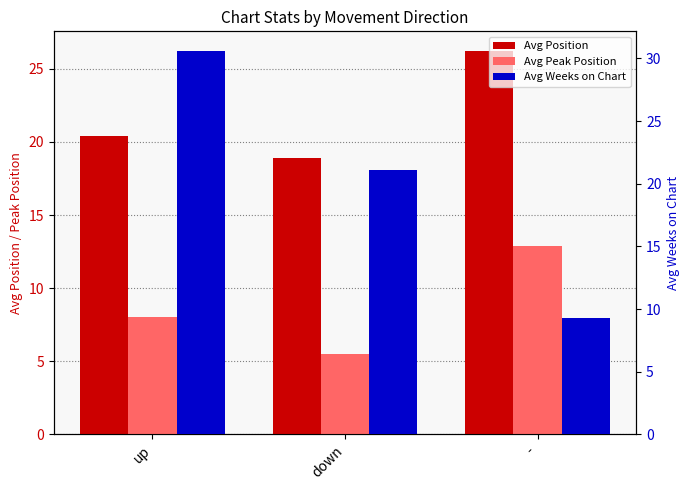

At up, list the series in order from largest to smallest.

Avg Weeks on Chart, Avg Position, Avg Peak Position